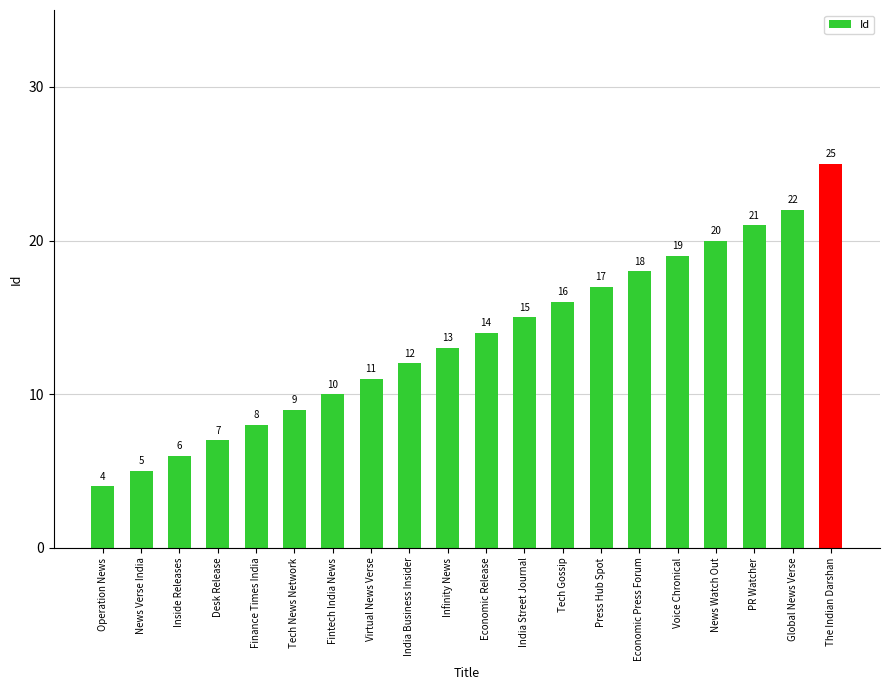

Reading left to right, list all the values displayed in this chart.

Operation News=4	News Verse India=5	Inside Releases=6	Desk Release=7	Finance Times India=8	Tech News Network=9	Fintech India News=10	Virtual News Verse=11	India Business Insider=12	Infinity News=13	Economic Release=14	India Street Journal=15	Tech Gossip=16	Press Hub Spot=17	Economic Press Forum=18	Voice Chronical=19	News Watch Out=20	PR Watcher=21	Global News Verse=22	The Indian Darshan=25